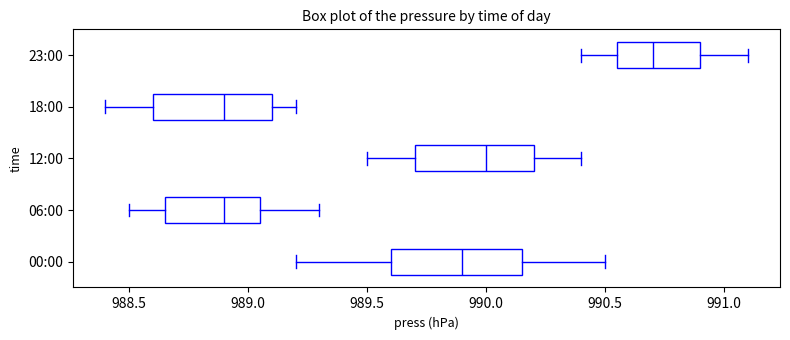

Comparing the boxes themselves (not the whiskers), which one is the widest?

00:00